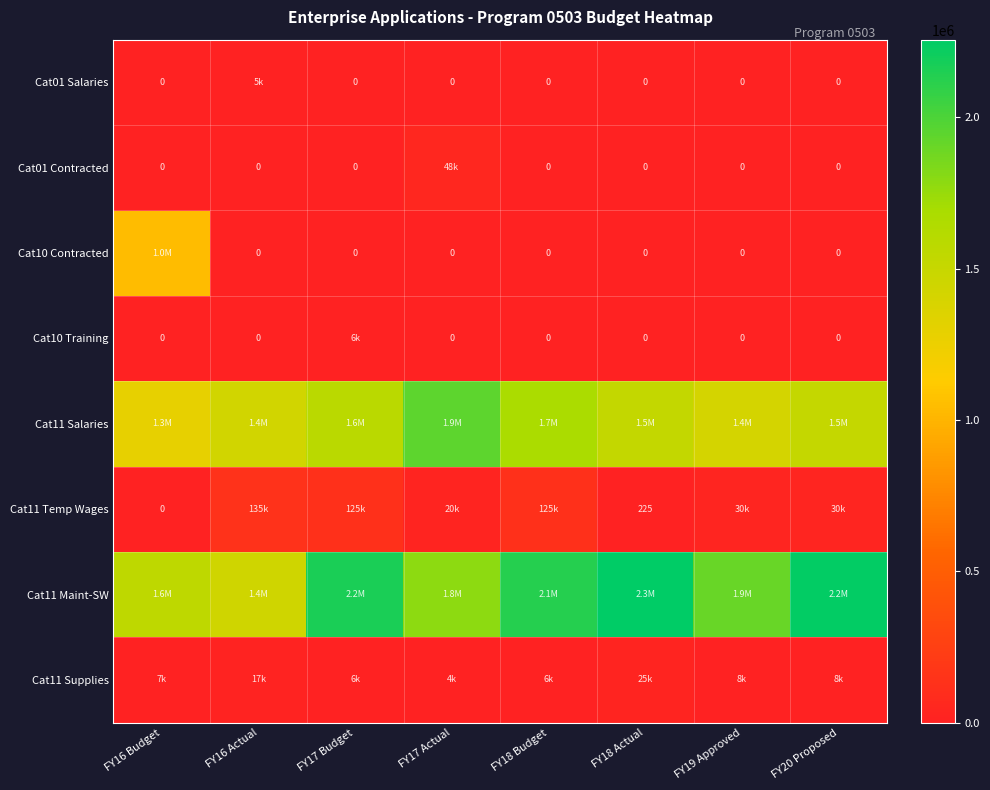

Is it true that Cat11 Maint-SW equals 1905996 at FY19 Approved?

True